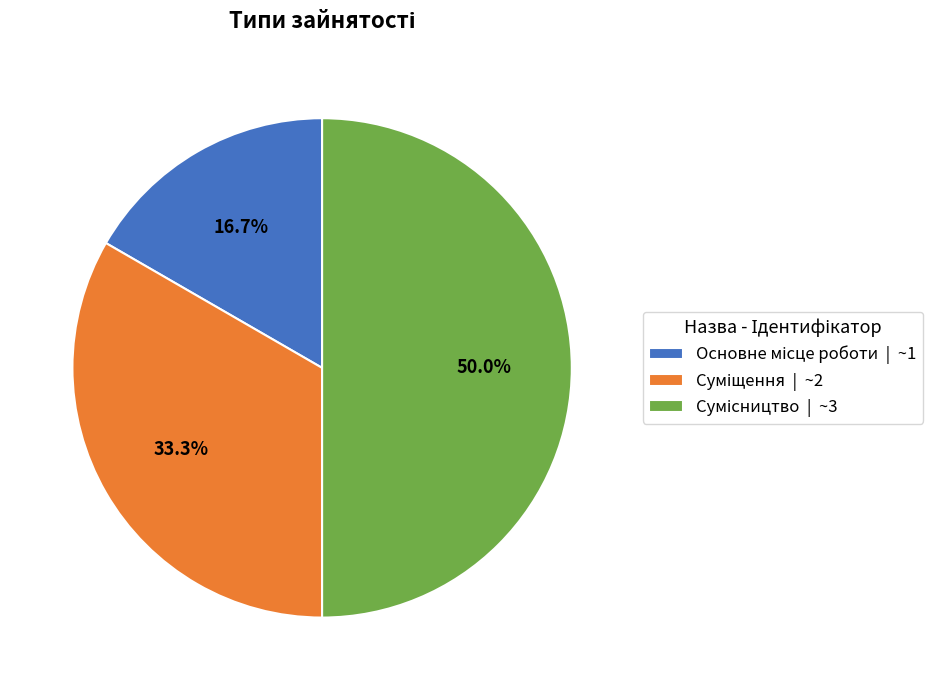

Rank the categories by value from highest to lowest.

Сумісництво, Суміщення, Основне місце роботи